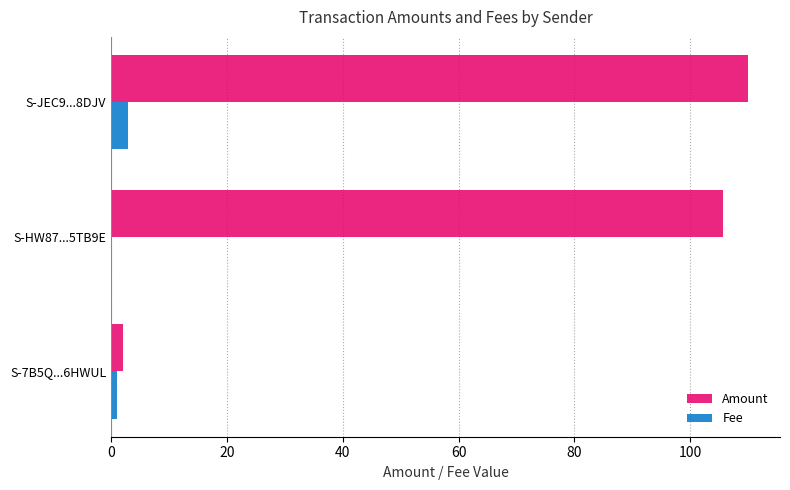

True or false: Fee has a value of 1.0 at S-7B5Q...6HWUL.

True